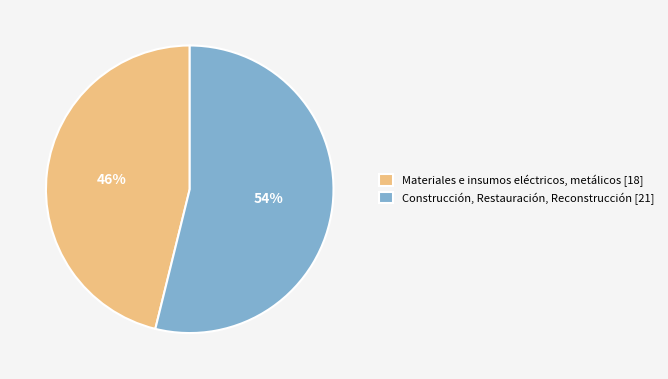

Does any single category account for the majority?

Yes